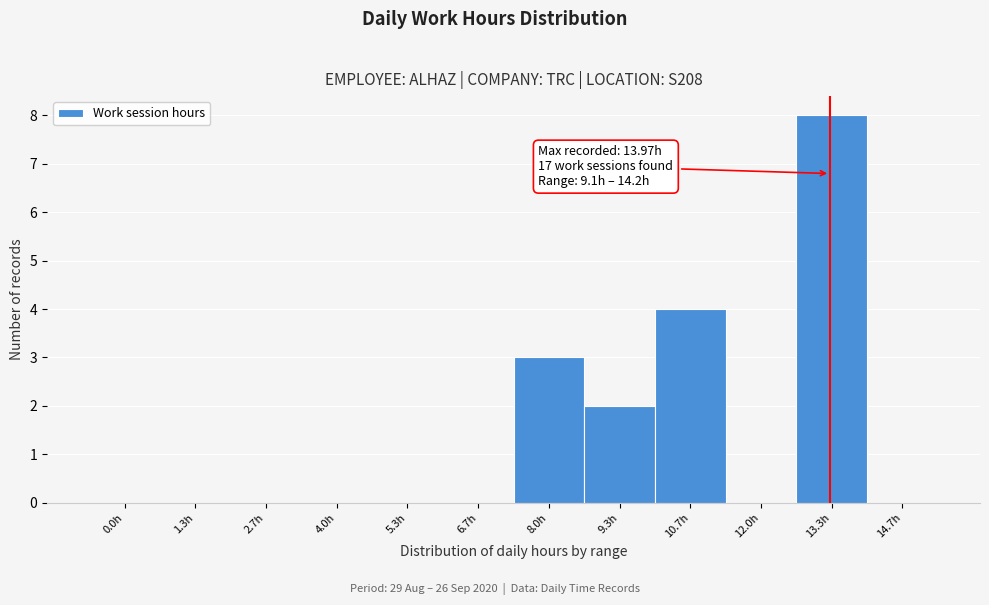

Reading left to right, what are all the values shown in this chart?

0.0h=0	1.3h=0	2.7h=0	4.0h=0	5.3h=0	6.7h=0	8.0h=3	9.3h=2	10.7h=4	12.0h=0	13.3h=8	14.7h=0